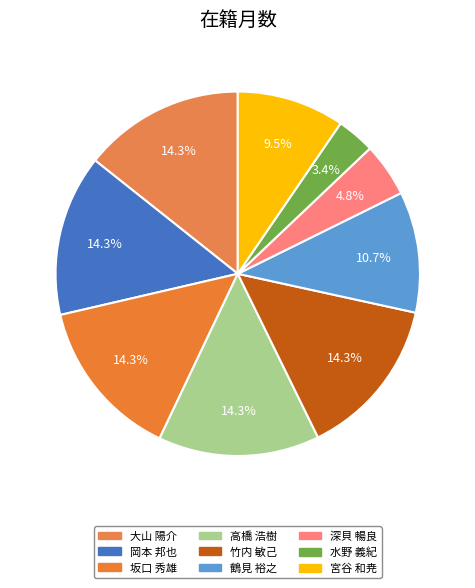

How many slices are in this pie chart?

9